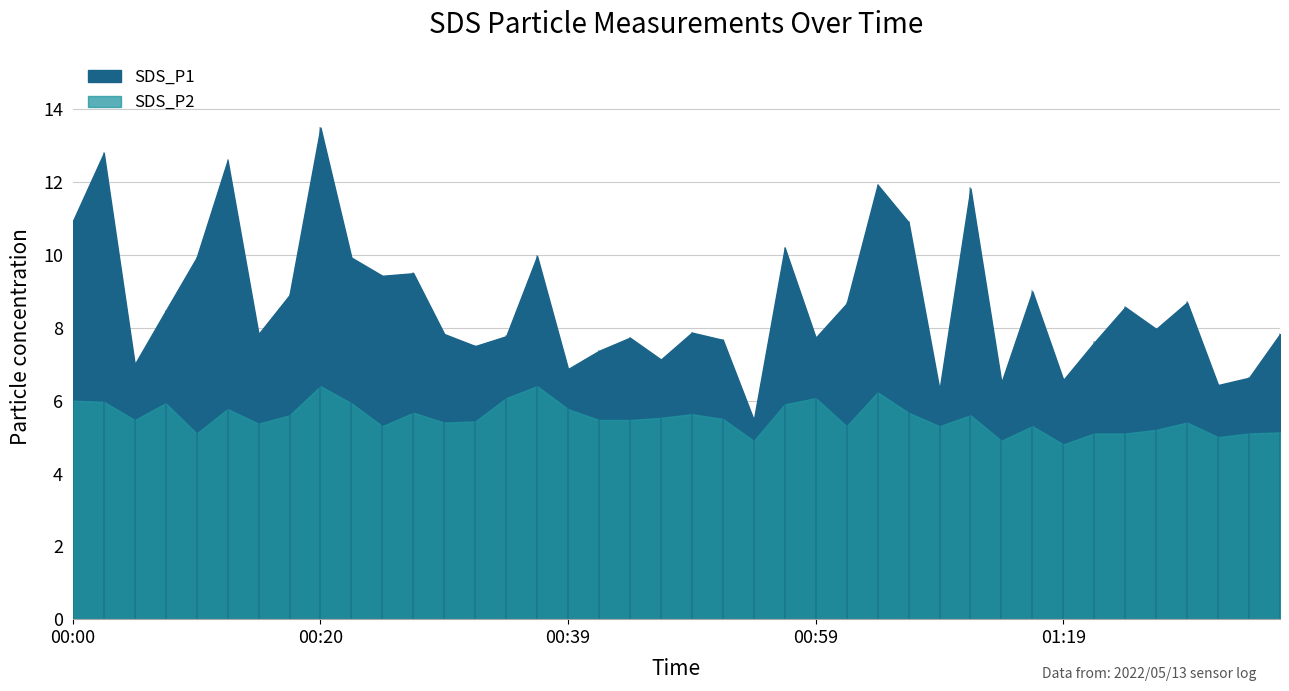

What is the maximum value for SDS_P2?

6.4